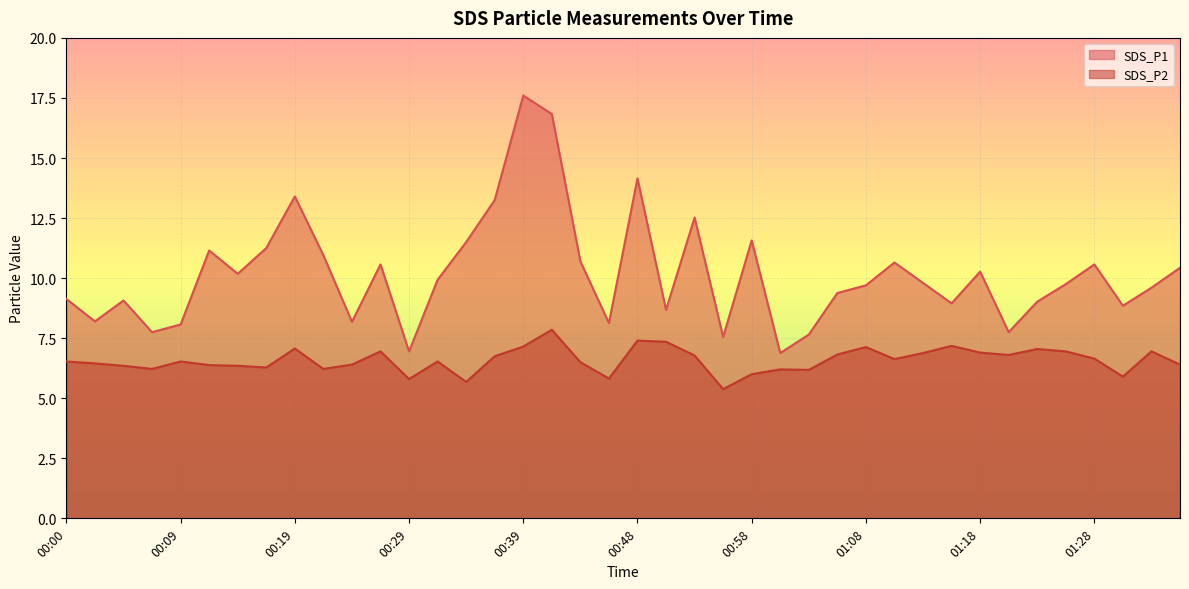

How many lines are shown in the chart?

2